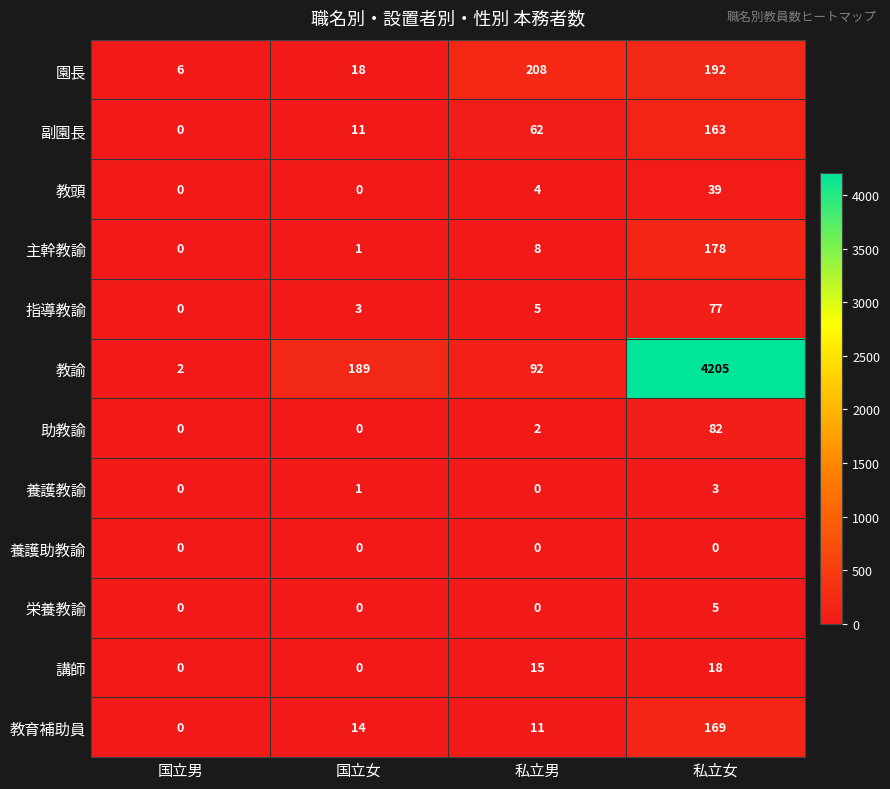

Which series has the widest spread of values?

教諭